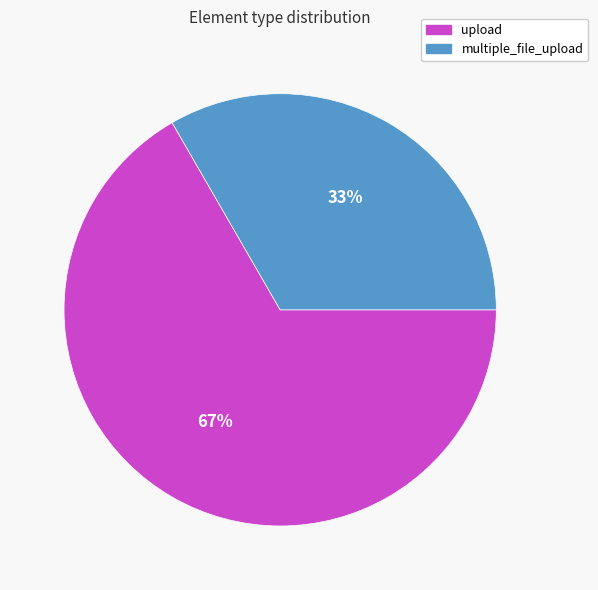

Is there a majority slice in this chart?

Yes